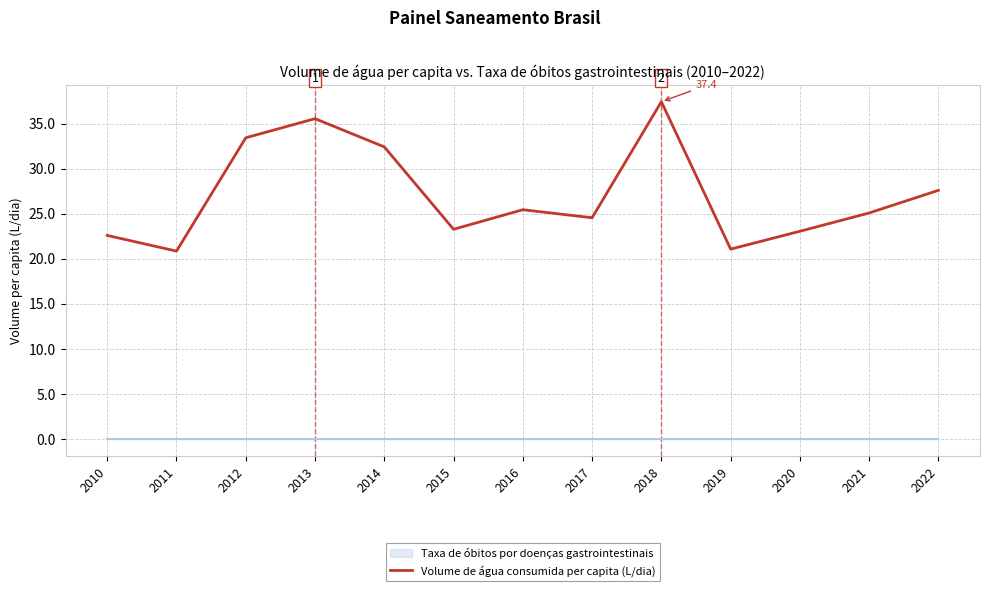

What is the ratio of the value at 2016 to the value at 2011?

1.2